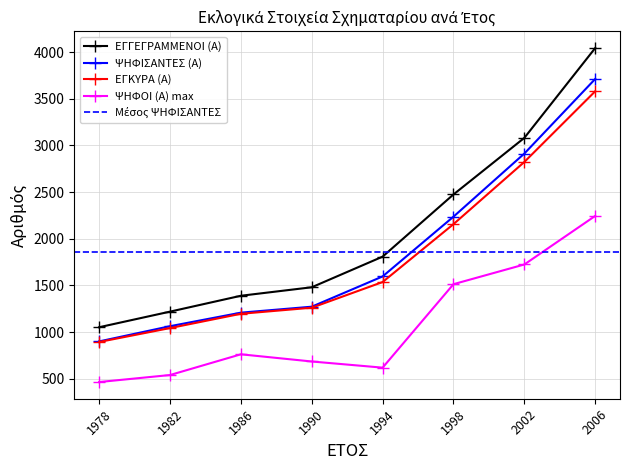

Count the number of categories in the chart.

8